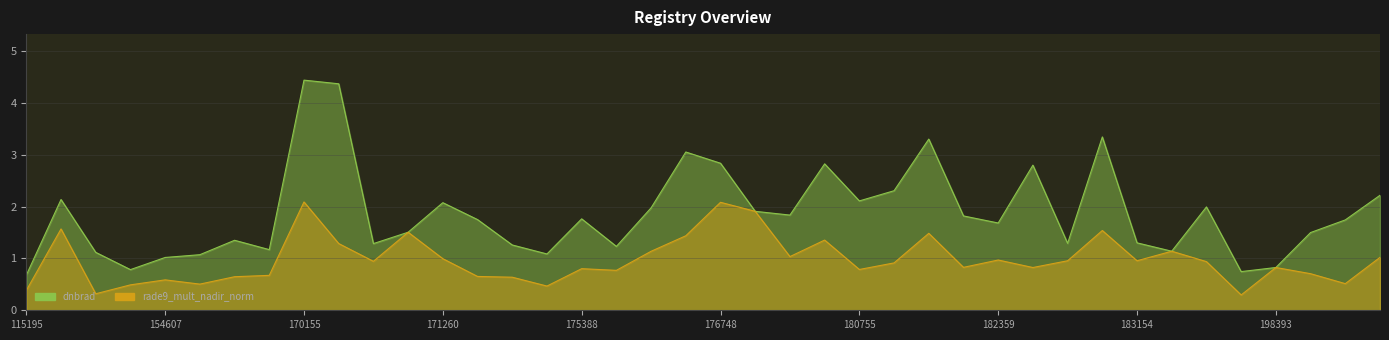

How many categories are shown in the chart?

40